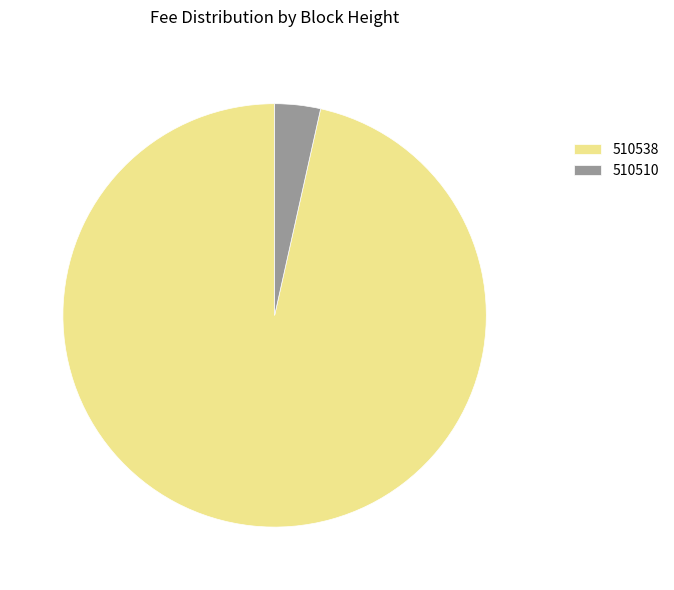

What is the largest slice in the pie chart?

510538